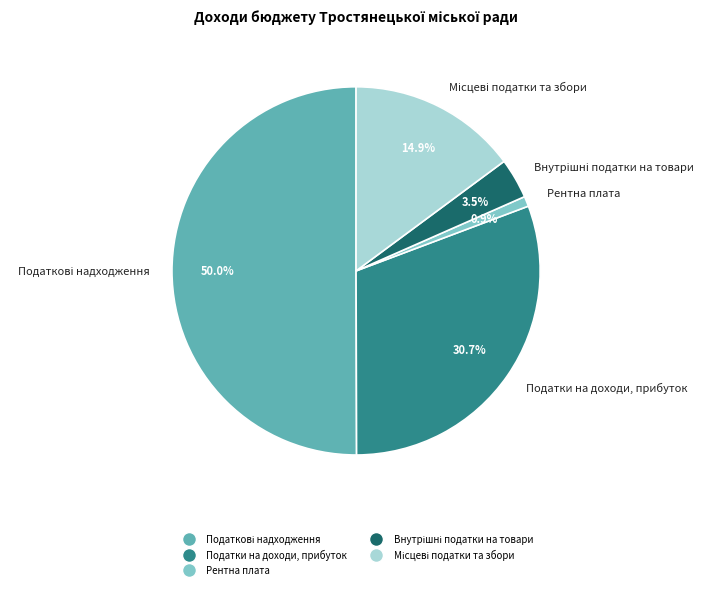

Does Податки на доходи, прибуток account for over 50% of the chart?

No